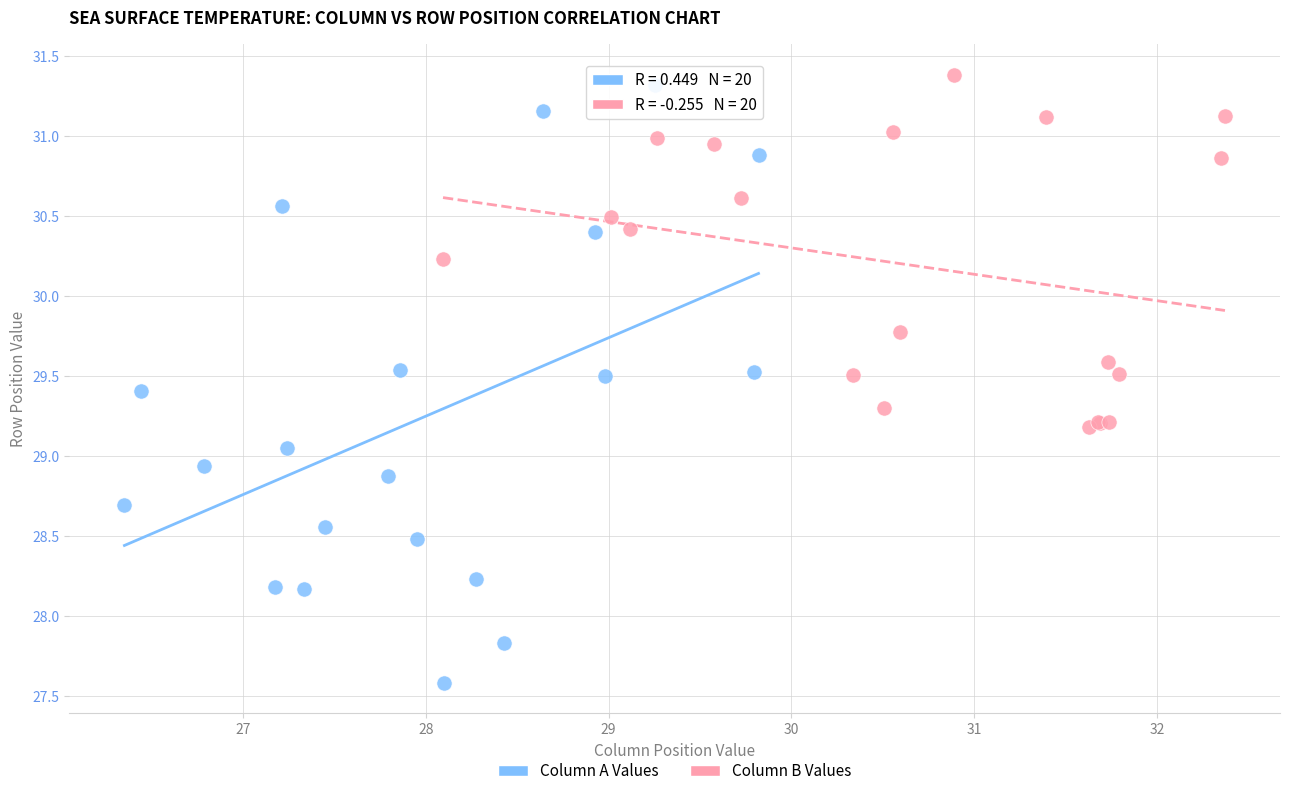

Which series contains the lowest Y value?

Column A Values